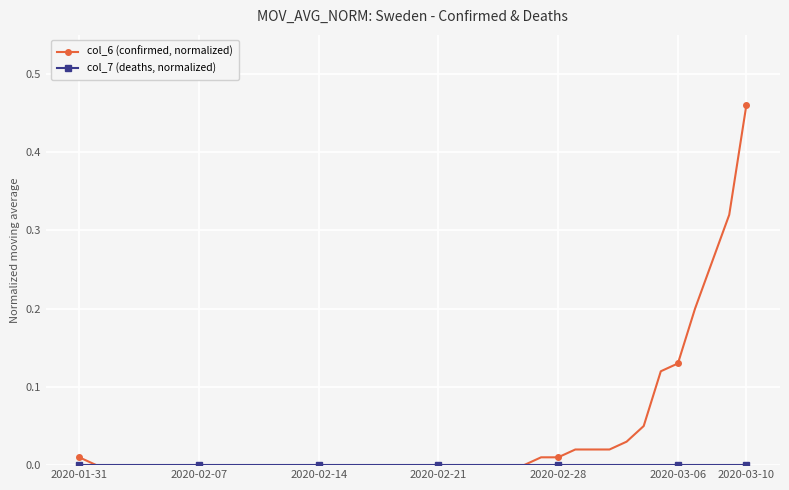

Which series has the largest total across all categories?

col_6 (confirmed, normalized)